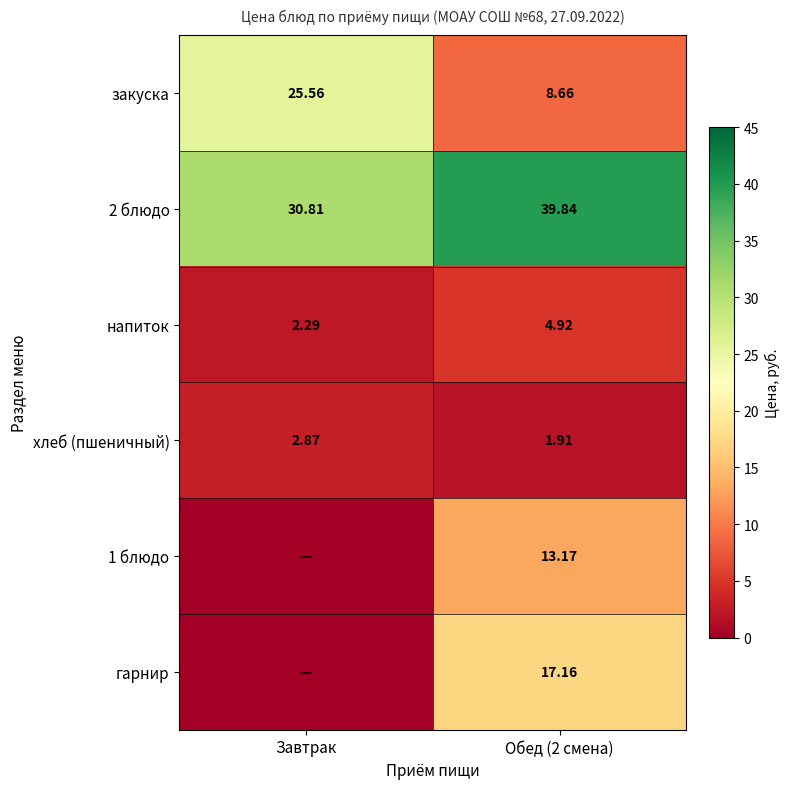

What is the difference between the 2 блюдо values at Завтрак and Обед (2 смена)?

9.0